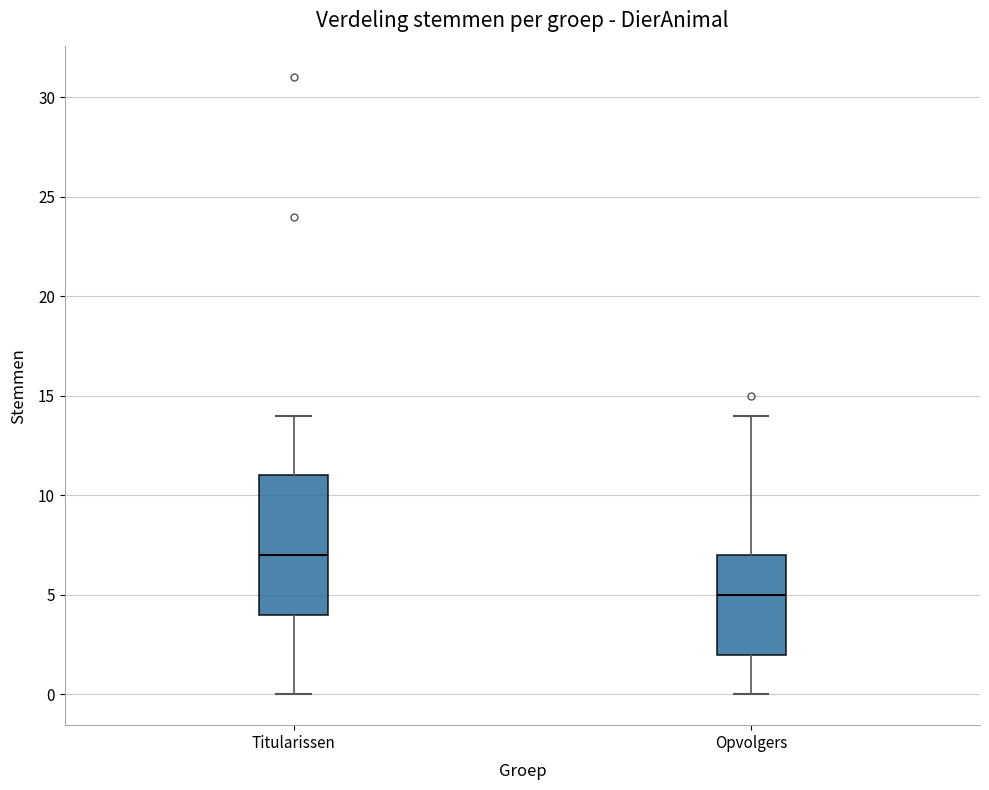

Where is the upper edge of the box for Opvolgers on the y-axis? The values are not printed on the chart, so give them approximately, as read against the axis.

7